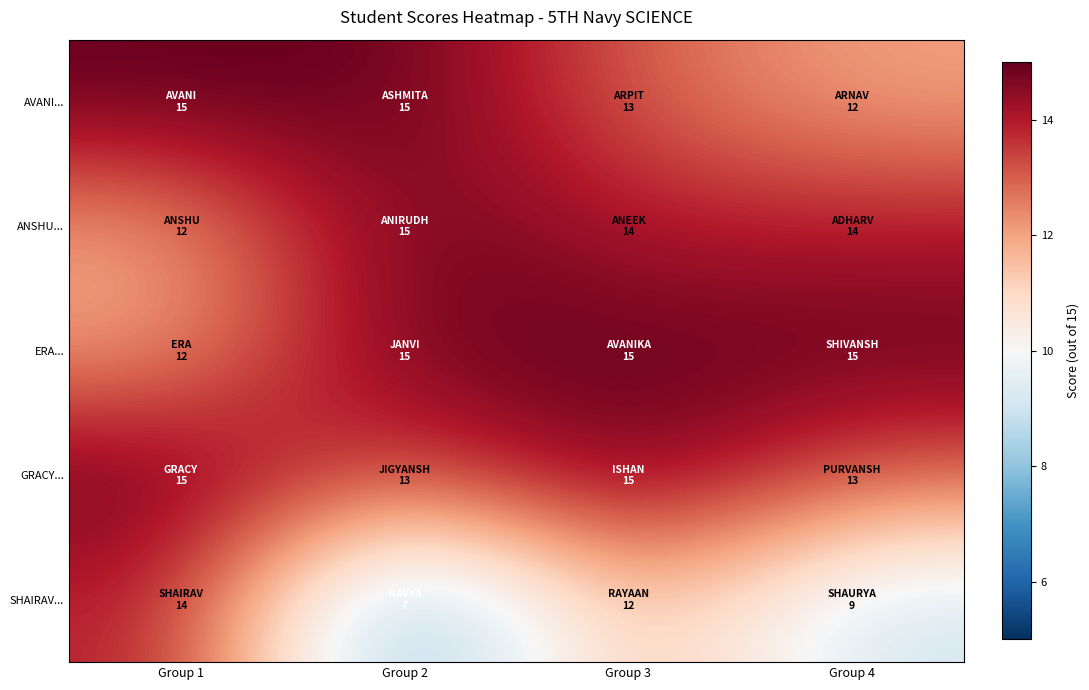

Reading right to left, what are all the values shown in this chart?

AVANI...: Group 4=12	Group 3=13	Group 2=15	Group 1=15
ANSHU...: Group 4=14	Group 3=14	Group 2=15	Group 1=12
ERA...: Group 4=15	Group 3=15	Group 2=15	Group 1=12
GRACY...: Group 4=13	Group 3=15	Group 2=13	Group 1=15
SHAIRAV...: Group 4=9	Group 3=12	Group 2=7	Group 1=14